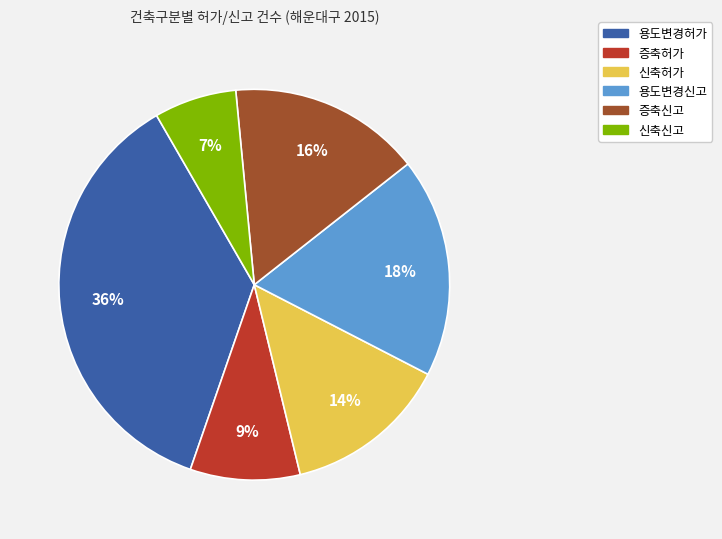

Is it true that 증축신고 is 16% of the pie?

True